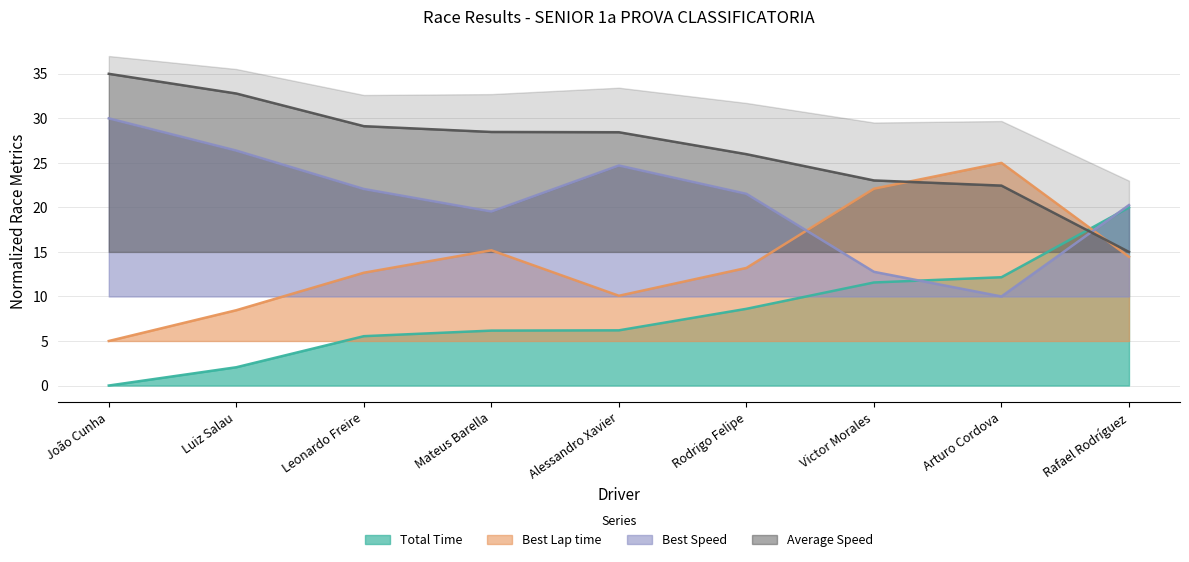

What is the total value across all series at Rodrigo Felipe?

69.3